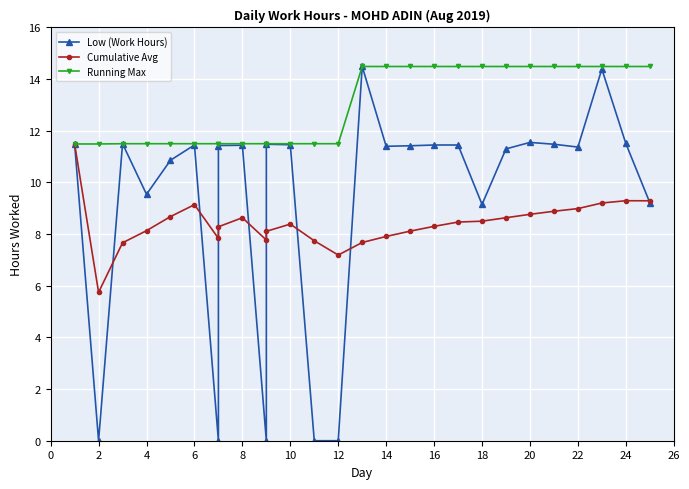

Which series ends up on top after the final intersection of Low (Work Hours) and Cumulative Avg?

Cumulative Avg